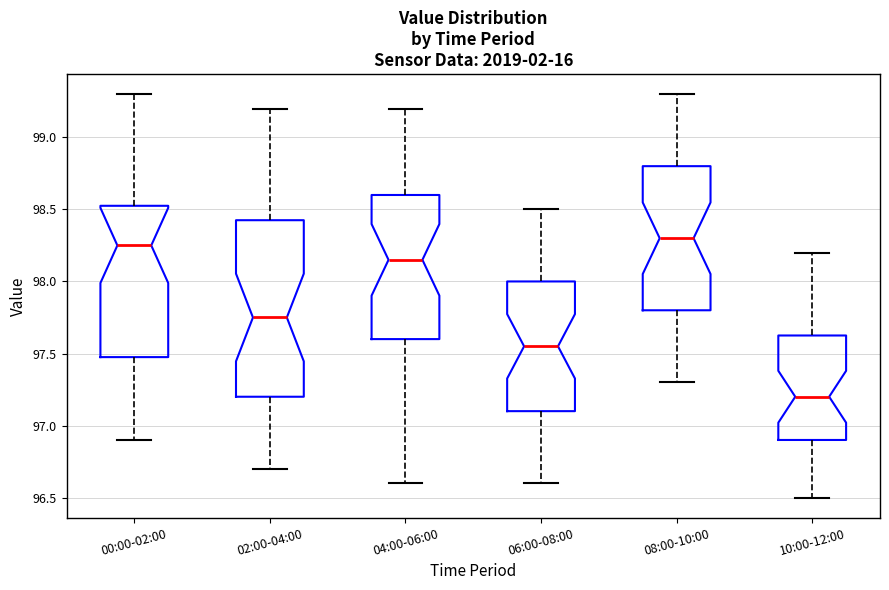

Where is the upper edge of the box for 10:00-12:00 on the y-axis? The values are not printed on the chart, so give them approximately, as read against the axis.

97.65